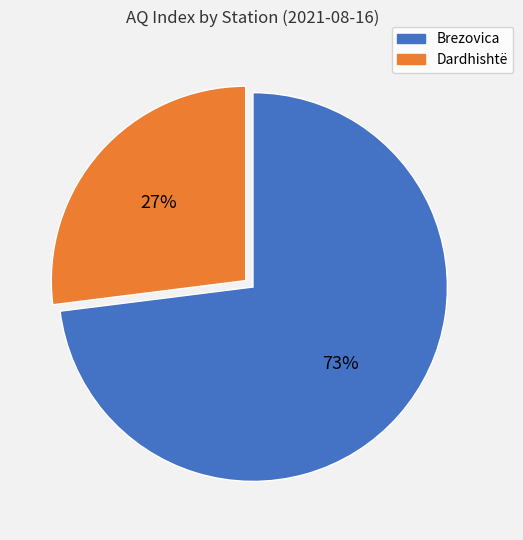

How many segments does this pie chart have?

2